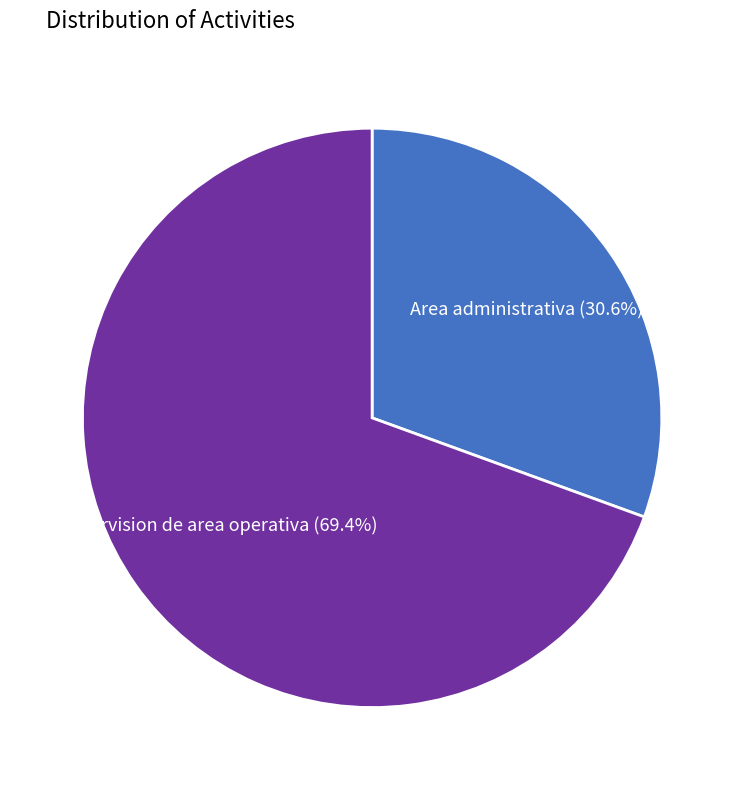

Does any single category account for the majority?

Yes